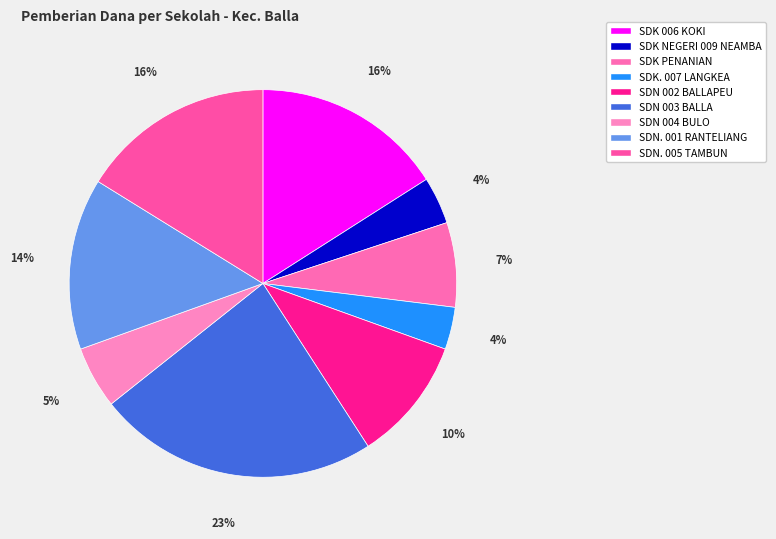

How many slices are in this pie chart?

9